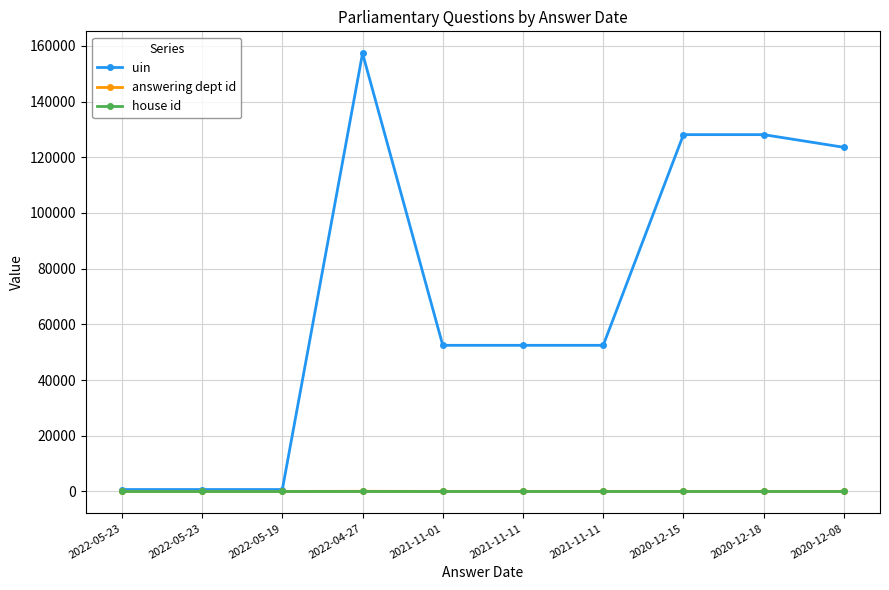

List the series in order of their peak value, lowest first.

house id, answering dept id, uin